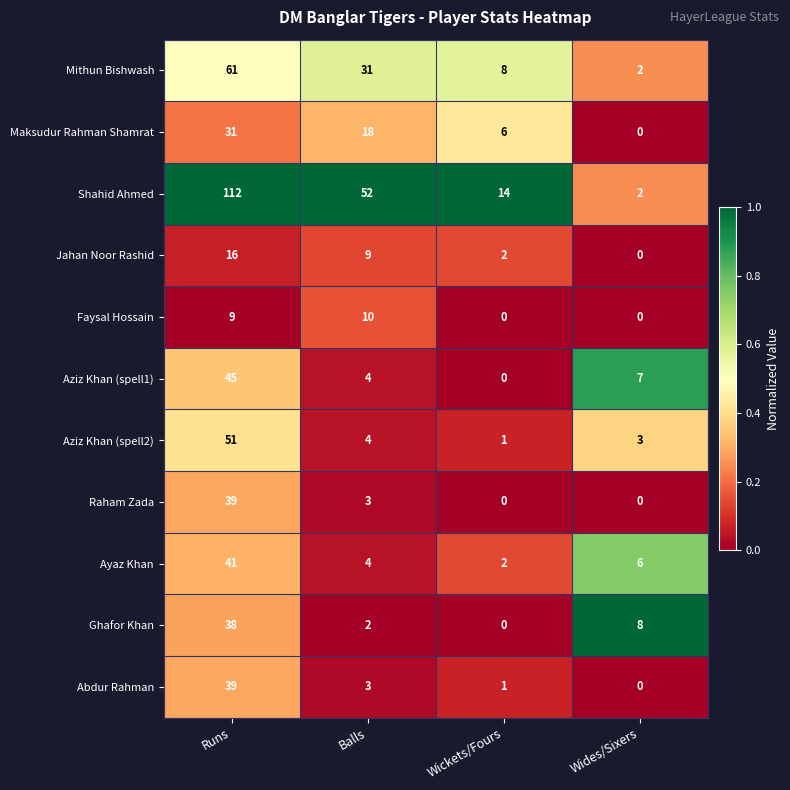

At which category is the sum across all series the highest?

Runs